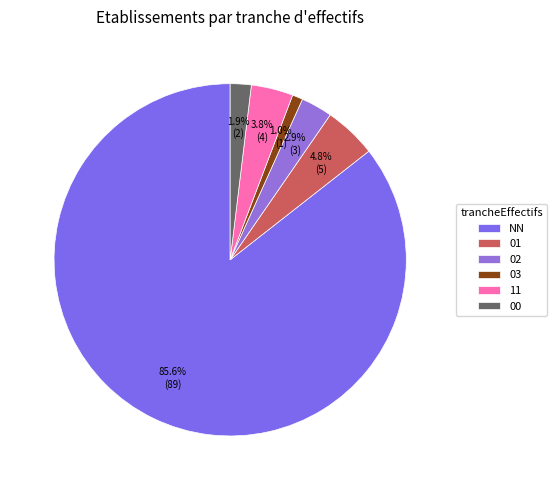

To the nearest percent, what portion does 00 represent?

2%